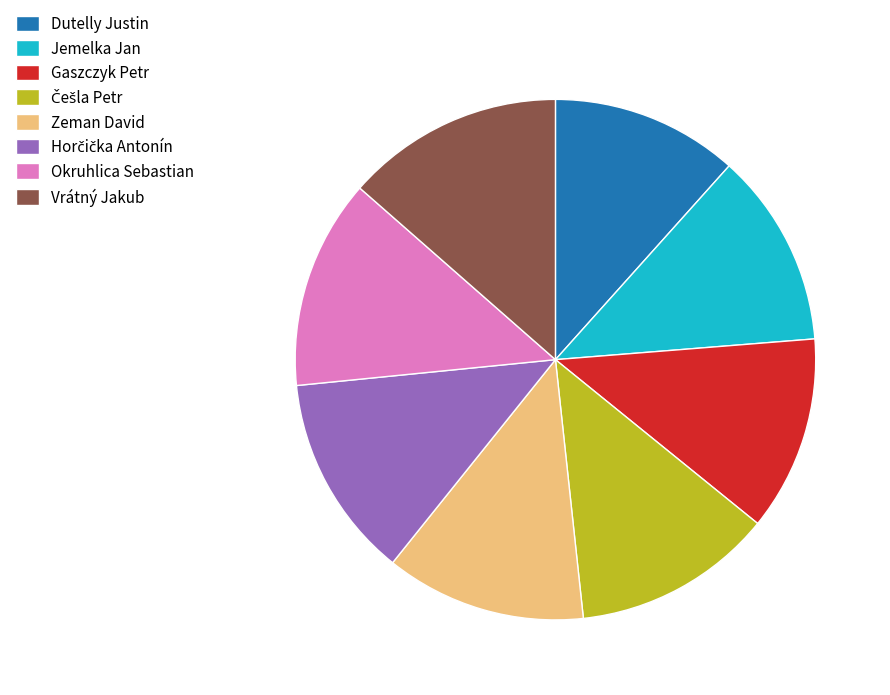

Is there a majority slice in this chart?

No